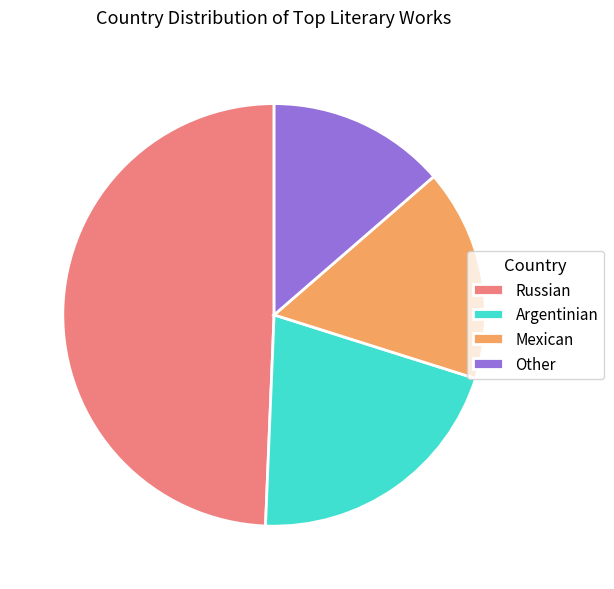

Which has a higher value, Mexican or Other?

Mexican